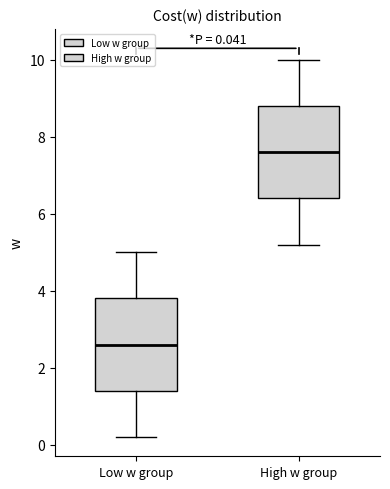

Which box's median line is the highest?

High w group